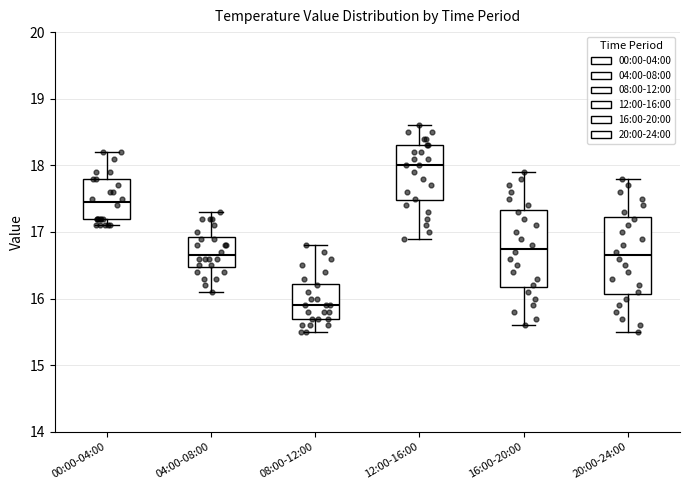

Where is the lower edge of the box for 16:00-20:00 on the y-axis? The values are not printed on the chart, so give them approximately, as read against the axis.

16.2